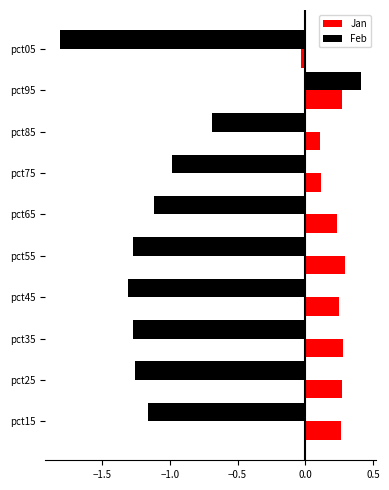

Which series has the widest spread of values?

Feb